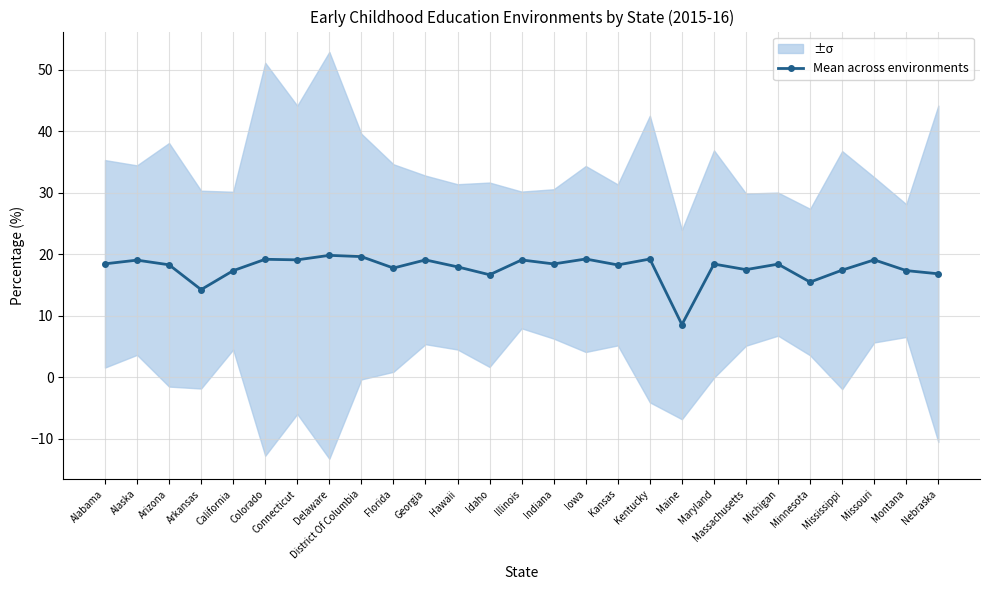

Count the number of values greater than 18.

16